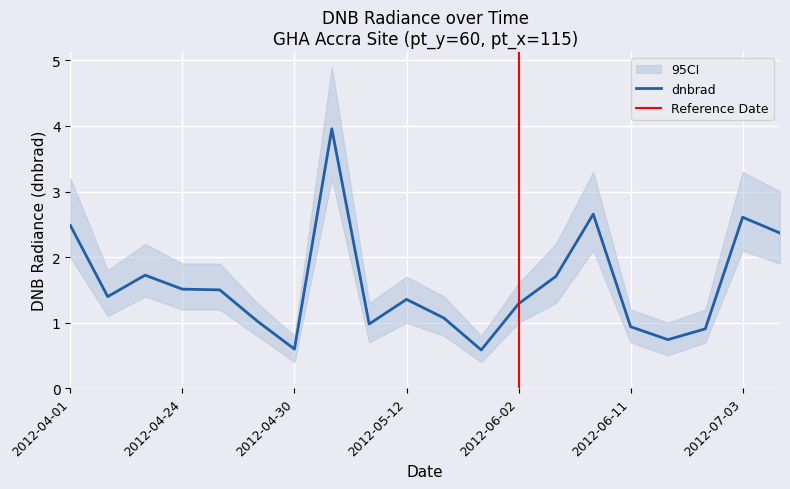

What is the value of the dnbrad point at the 6th from the left?

1.0